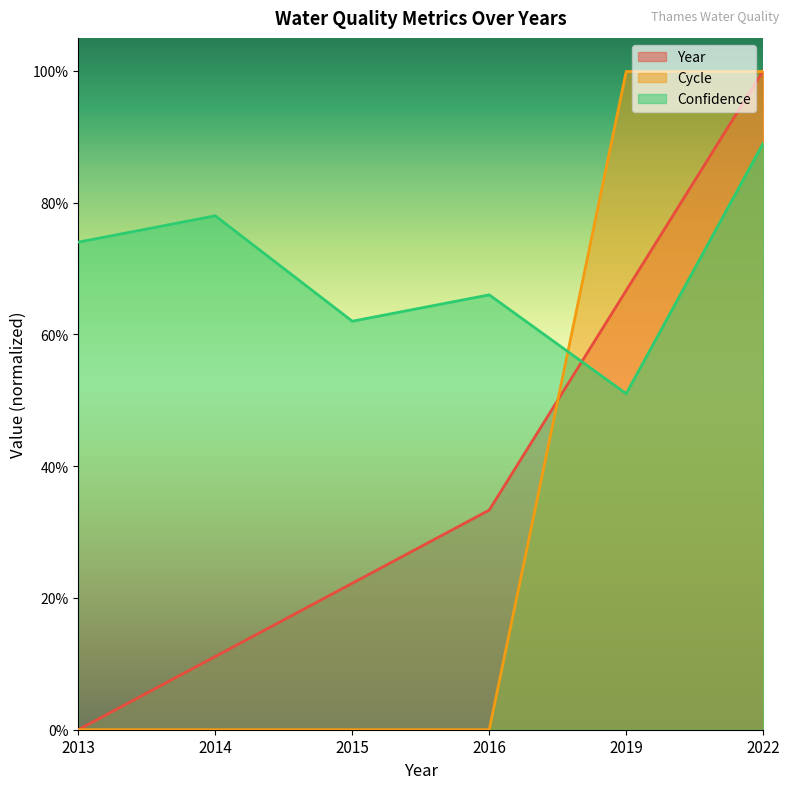

At which category is the sum across all series the highest?

2022